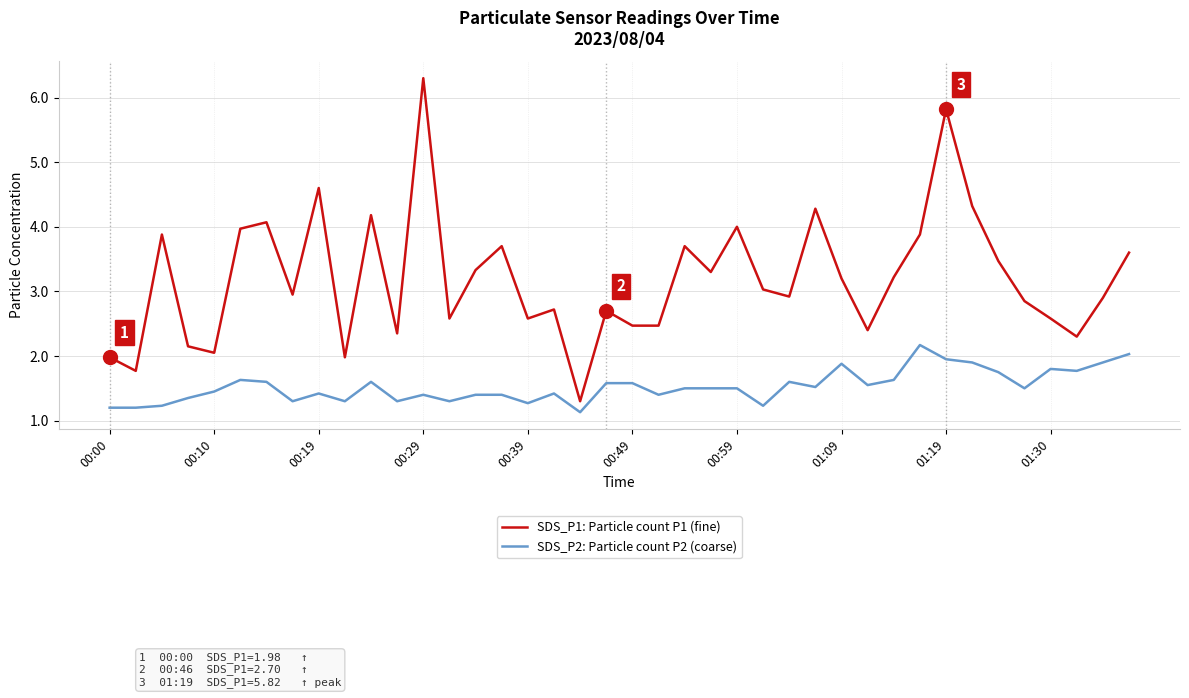

What is the maximum value for SDS_P2: Particle count P2 (coarse)?

2.2